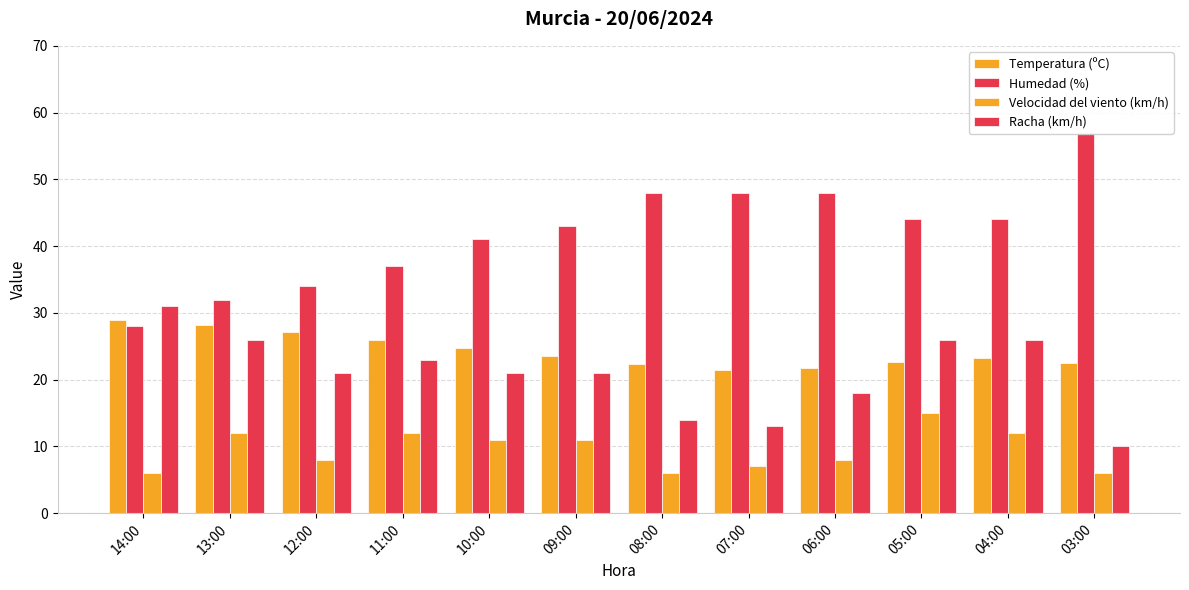

The Velocidad del viento (km/h) series shows 8.0 at 06:00. True or false?

True